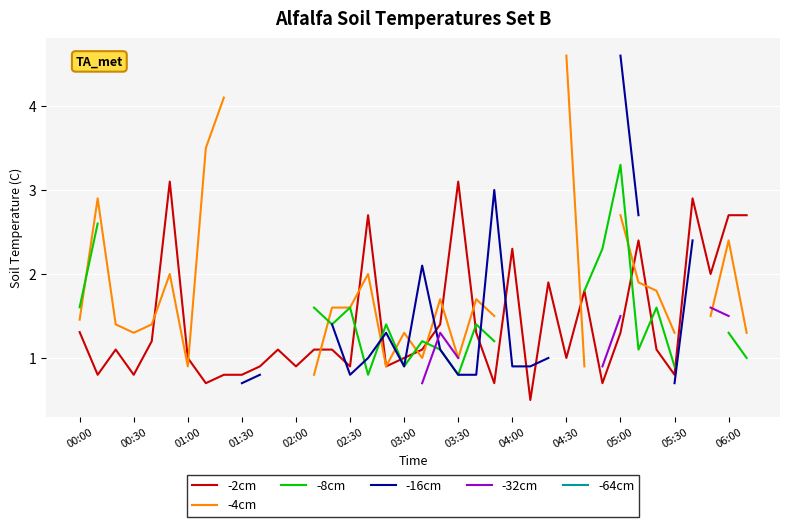

What are all the series names shown in the legend?

-2cm, -4cm, -8cm, -16cm, -32cm, -64cm